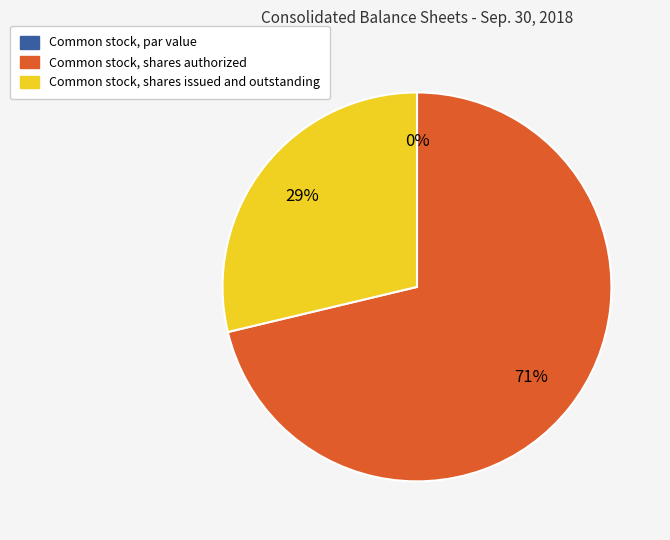

Which category has the smallest portion of the pie?

Common stock, par value